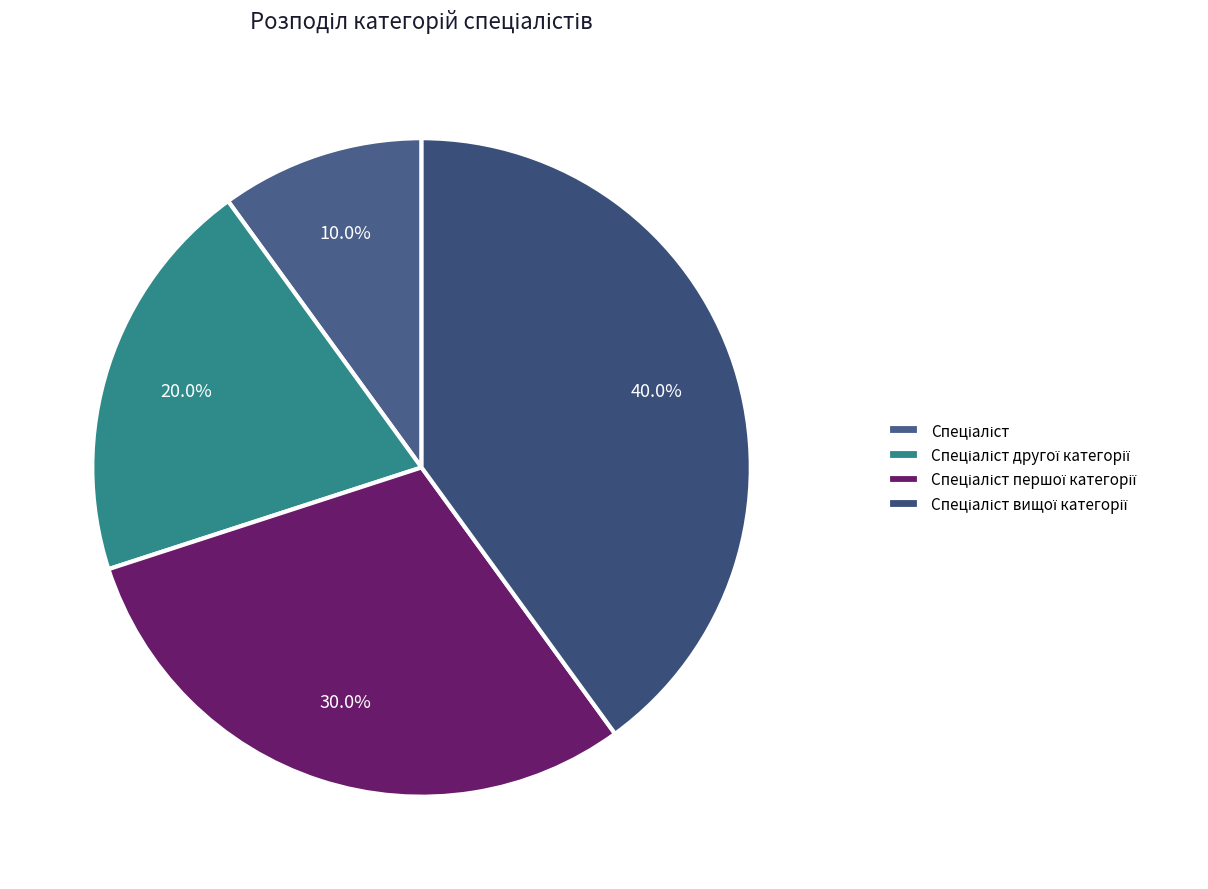

How many segments does this pie chart have?

4